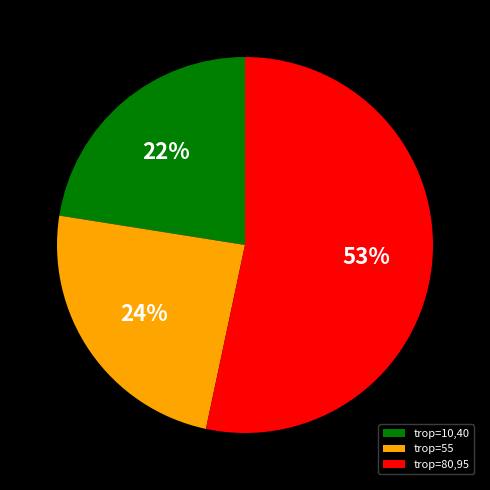

Combined, do trop=10,40 and trop=55 account for over 50%?

No